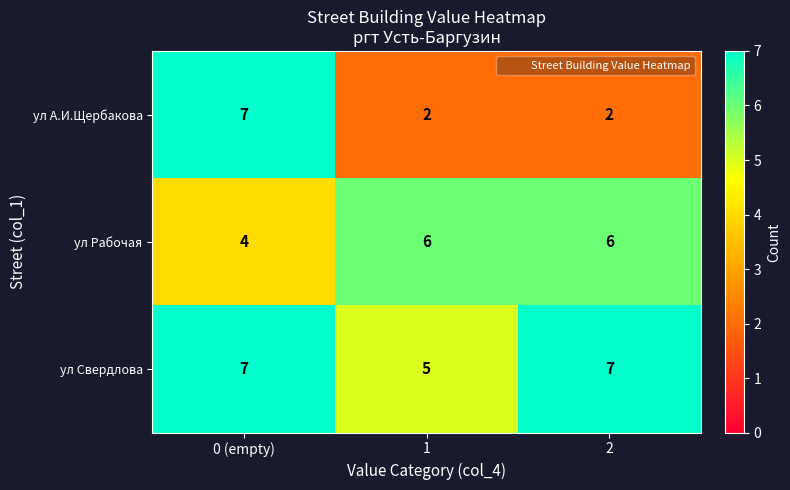

What is the highest value of the ул Свердлова series?

7